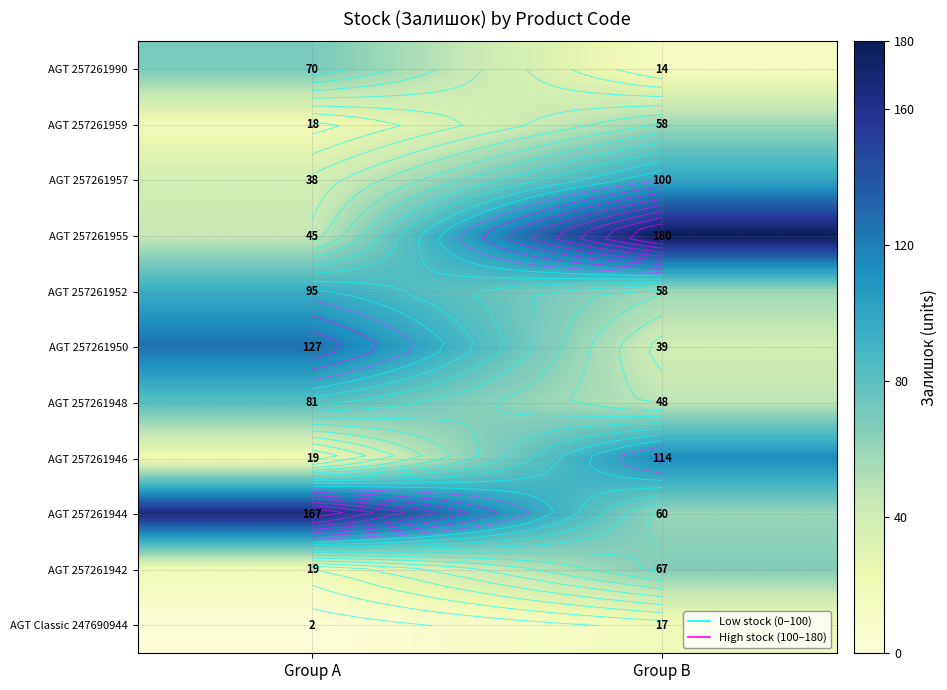

At which label is AGT Classic 247690944 closest to 9?

Group A